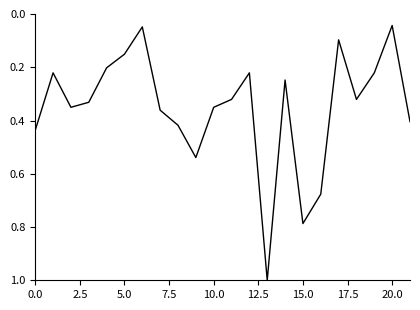

What is the maximum value shown in the chart?

1.0